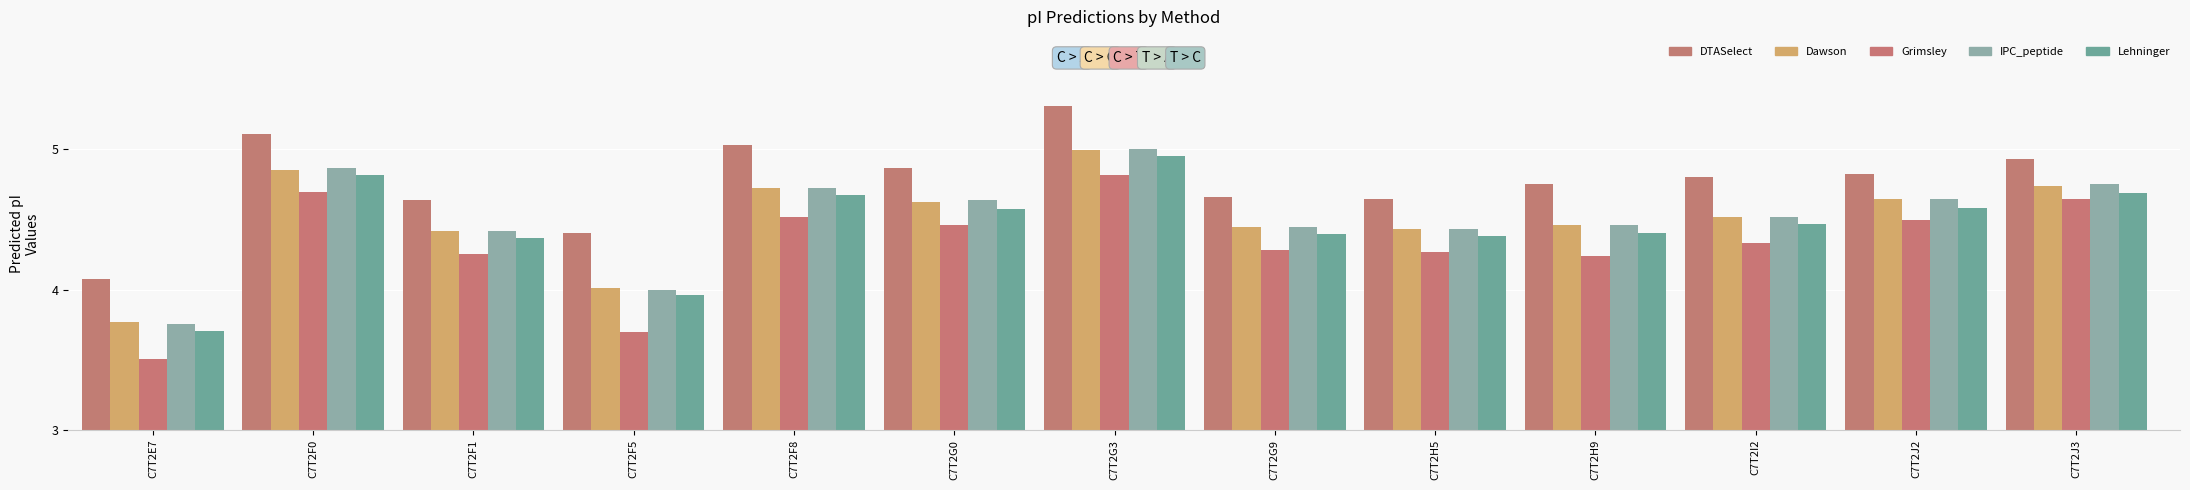

What position from the right is C7T2G9?

6